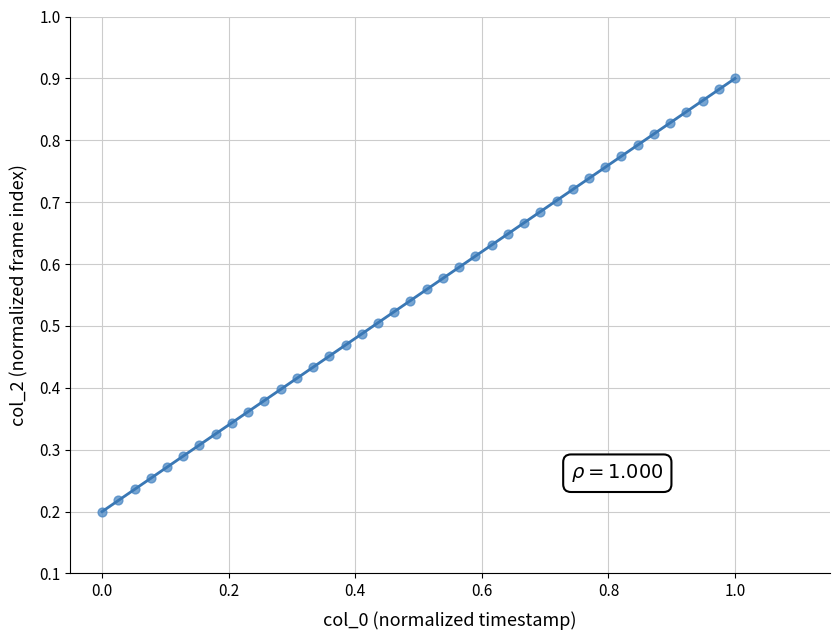

What is the range of X values (max minus min)?

1.0